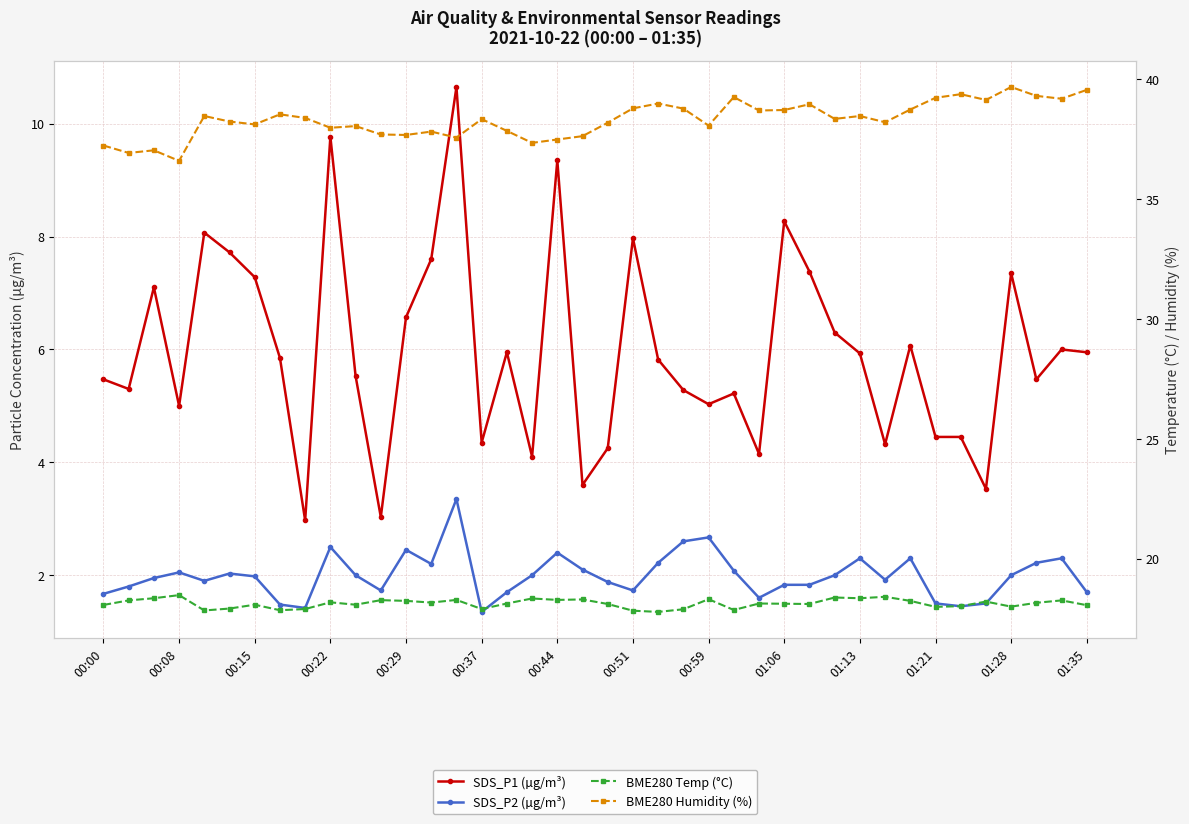

What is the sum of all SDS_P2 (µg/m³) values?

79.7